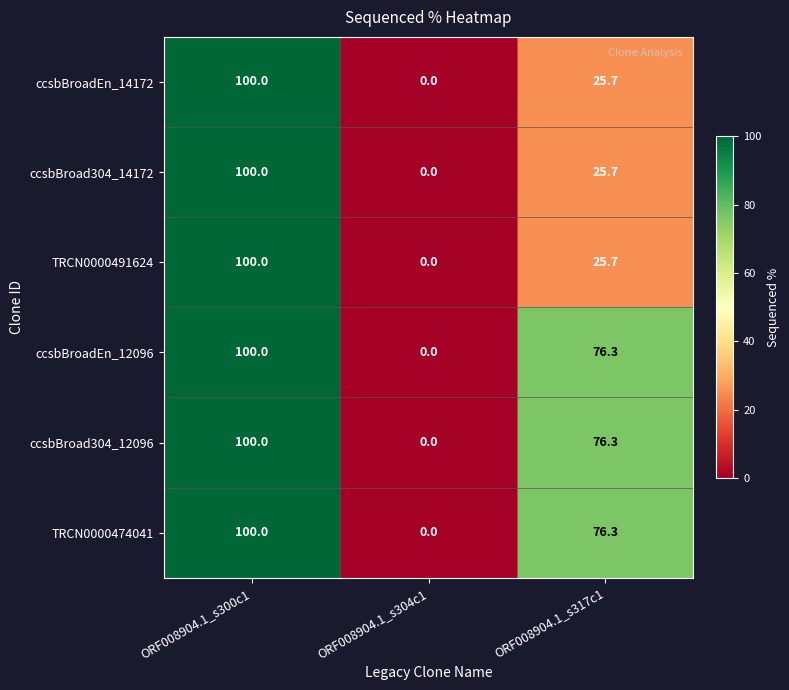

Rank the categories by ccsbBroad304_14172 value from lowest to highest.

ORF008904.1_s304c1, ORF008904.1_s317c1, ORF008904.1_s300c1